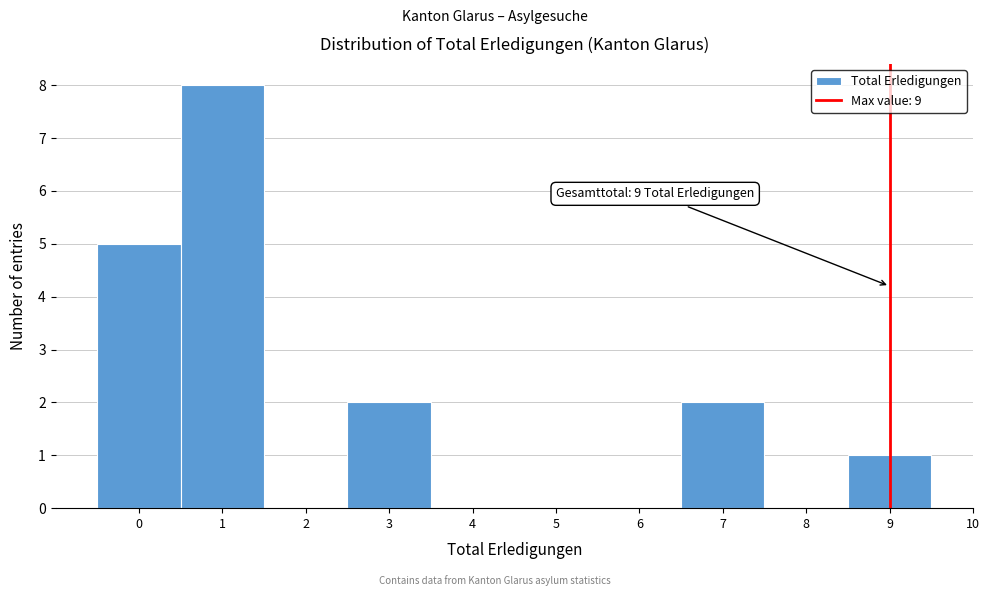

Over which range of the x-axis is the bar tallest?

0.5 to 1.5